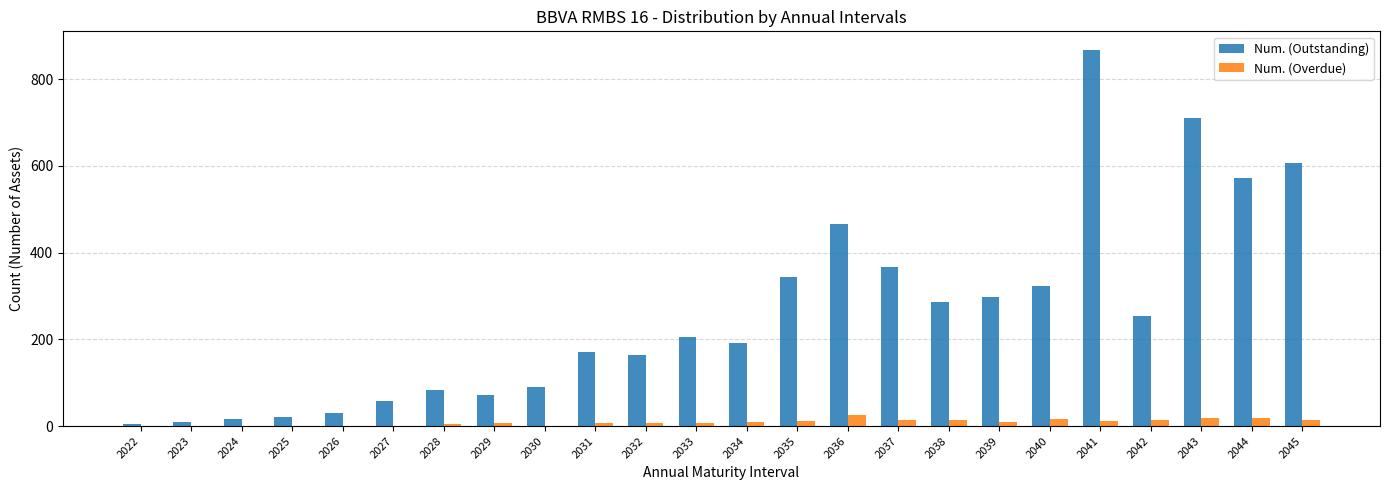

What is the highest value of the Num. (Outstanding) series?

867